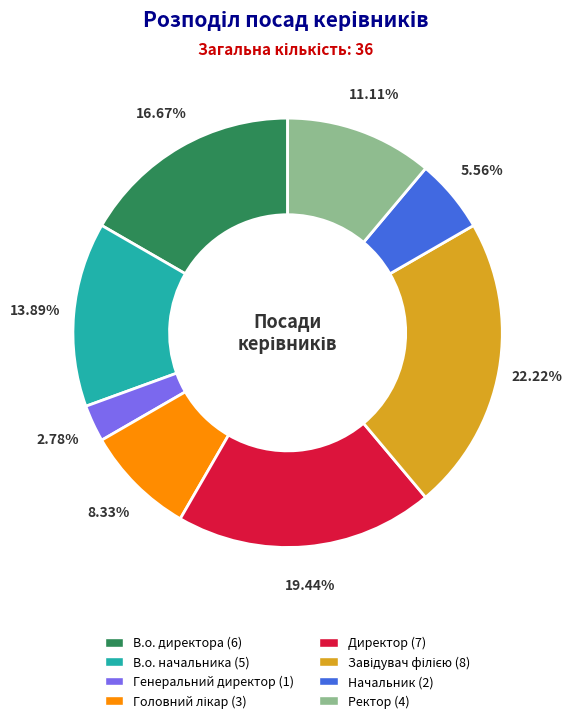

Does Генеральний директор represent more than half of the total?

No